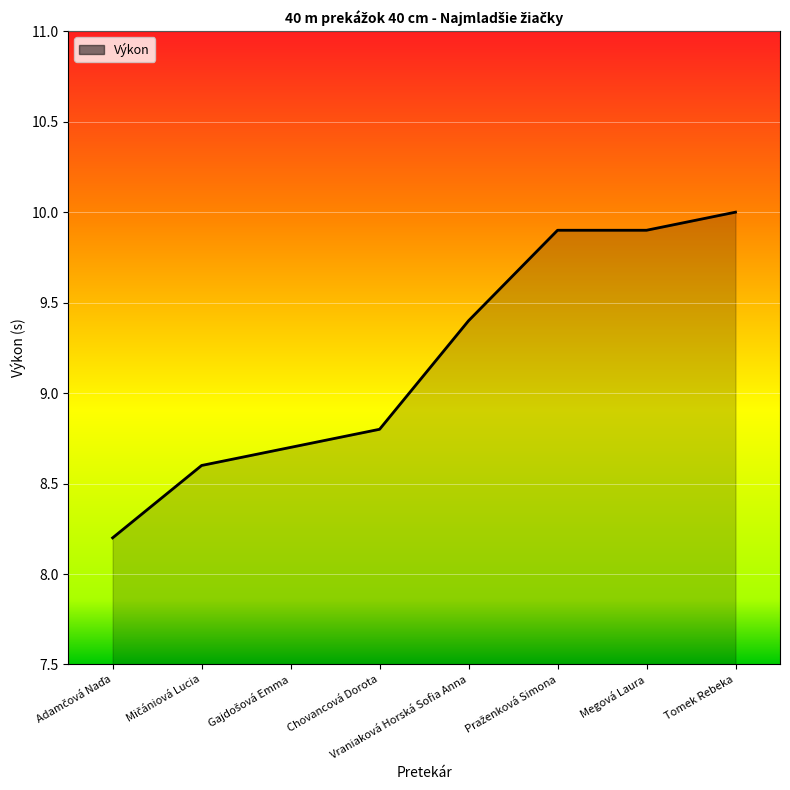

Reading right to left, what are all the values shown in this chart?

10.0	9.9	9.9	9.4	8.8	8.7	8.6	8.2